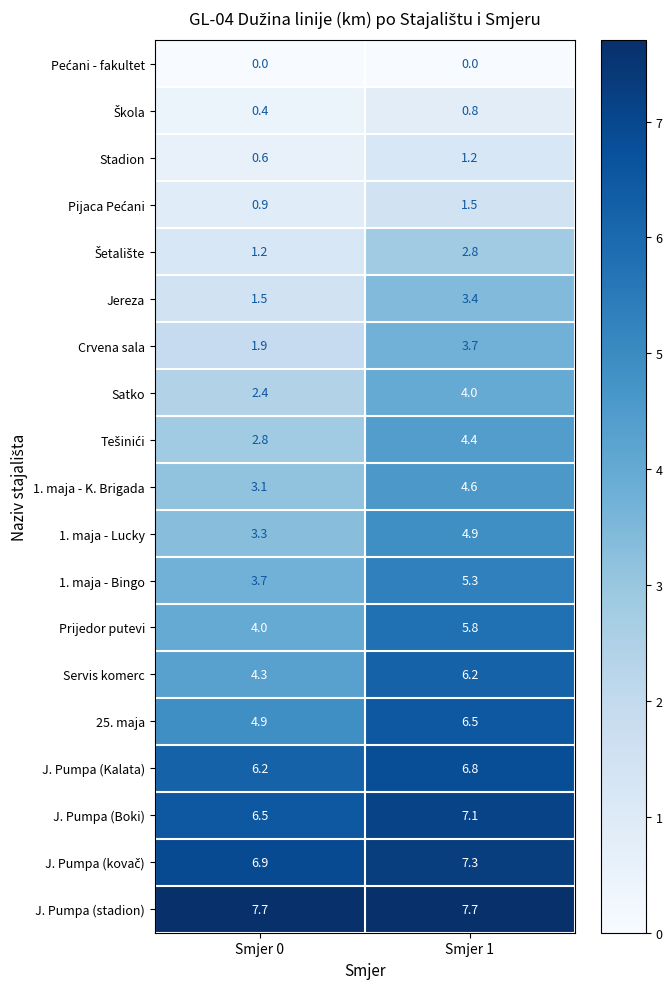

Which series has the largest total across all categories?

J. Pumpa (stadion)